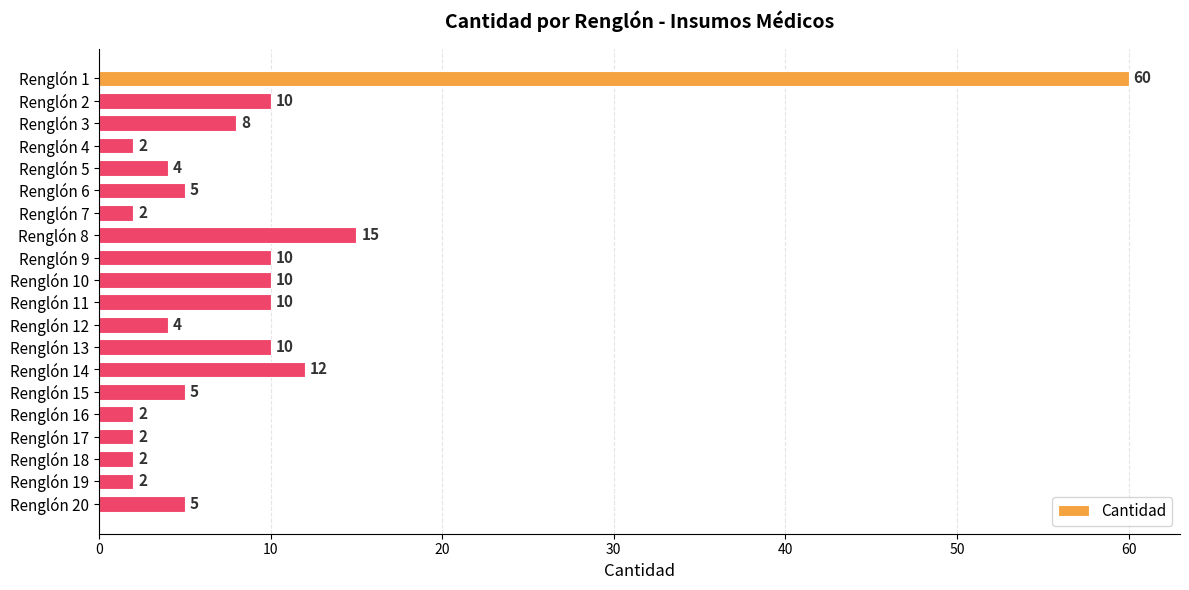

Reading top to bottom, extract all data points from this chart.

60	10	8	2	4	5	2	15	10	10	10	4	10	12	5	2	2	2	2	5